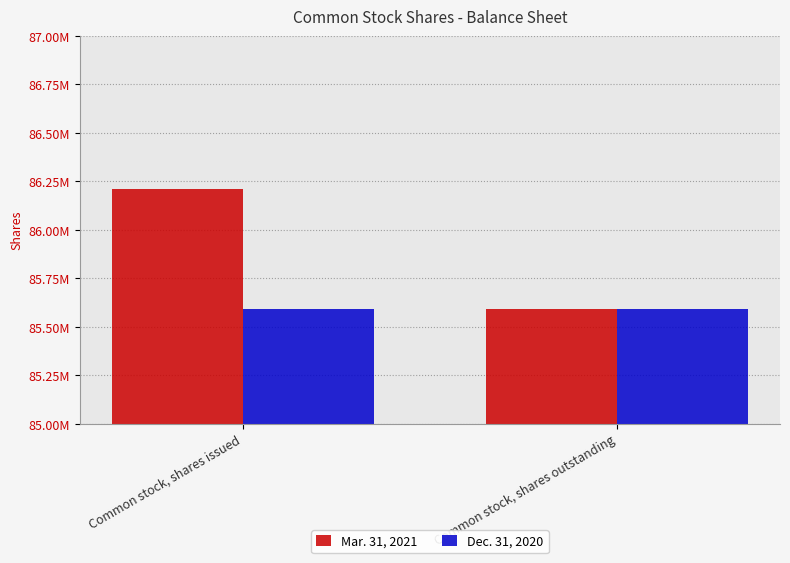

Reading right to left, extract all data points from this chart.

Mar. 31, 2021: 85593000	86210000
Dec. 31, 2020: 85593000	85593000